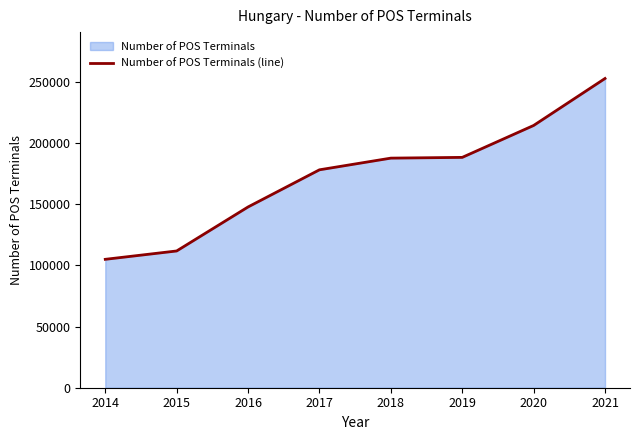

True or false: there are more than 1 points higher than both neighbors.

False